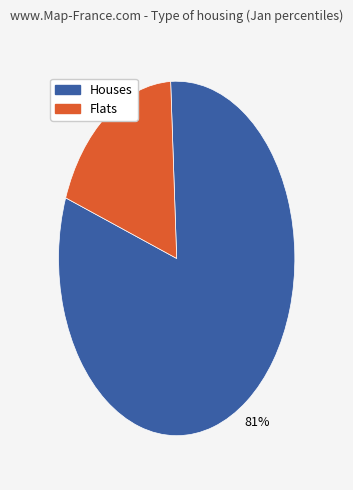

Count the number of slices in the pie.

2